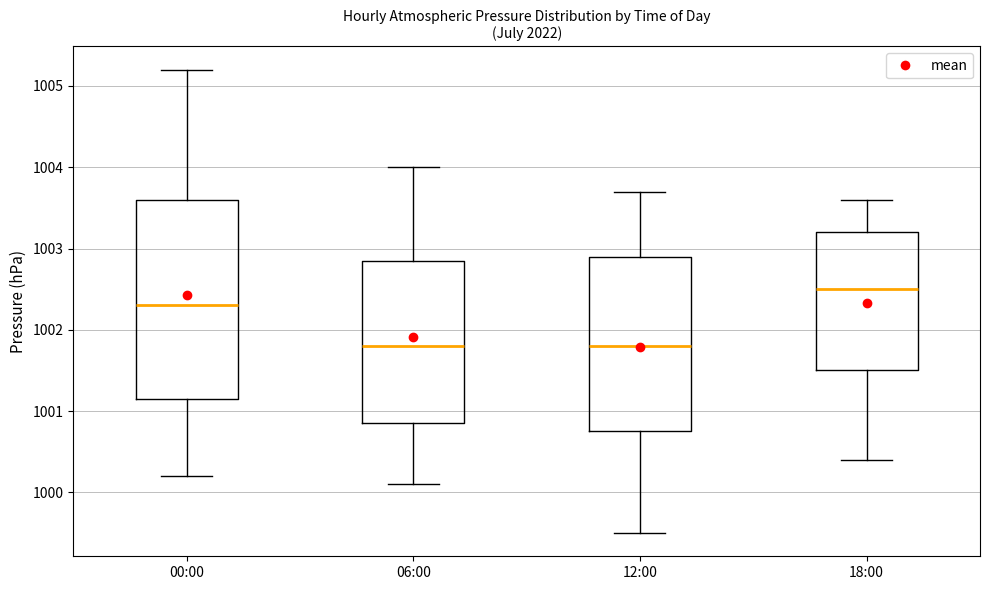

Where is the upper edge of the box for 12:00 on the y-axis? The values are not printed on the chart, so give them approximately, as read against the axis.

1002.9